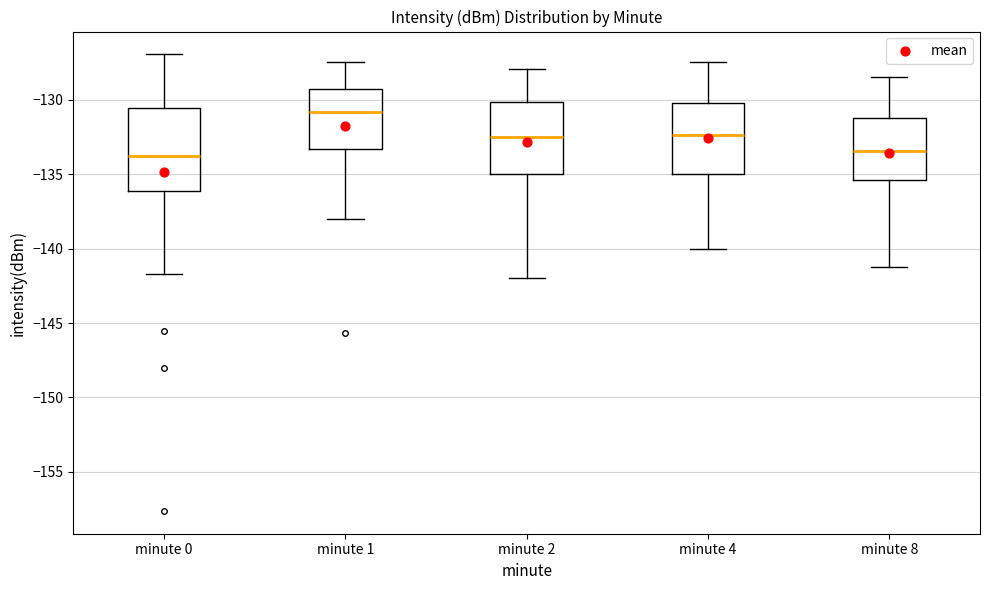

Which box is the tallest, from its lower edge to its upper edge?

minute 0